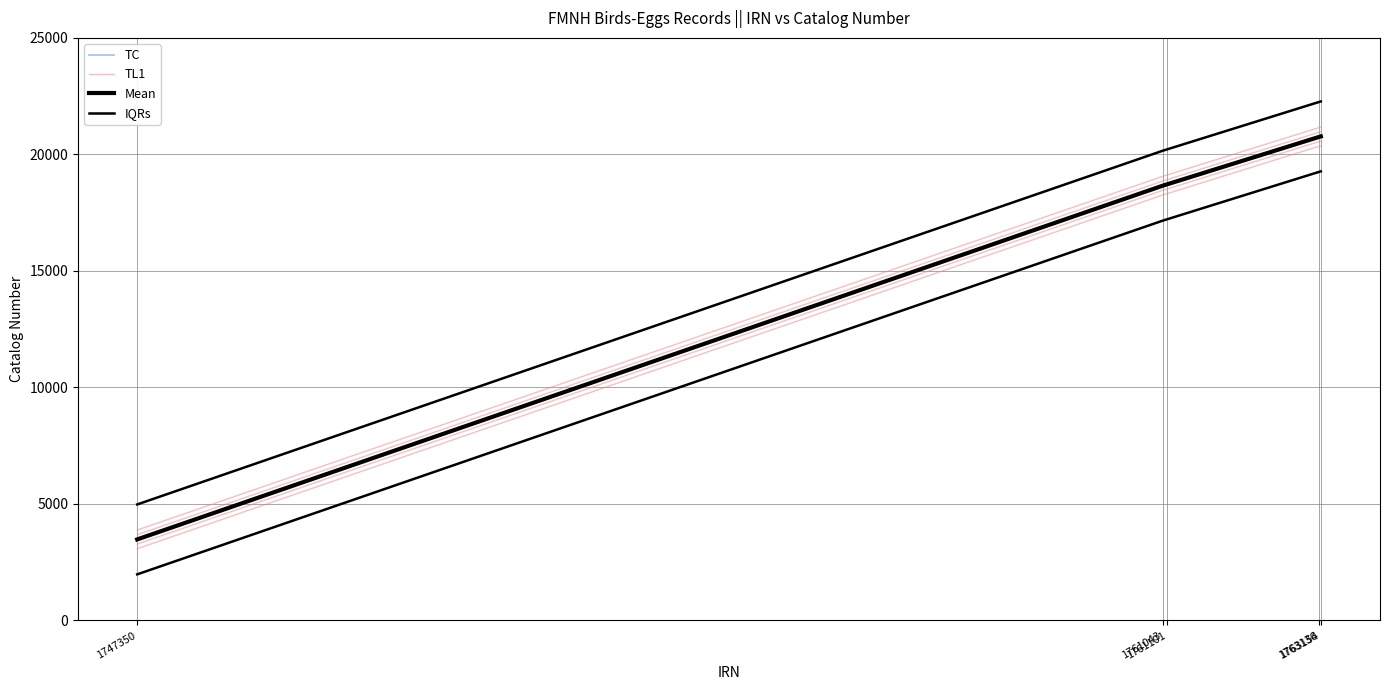

What are all the series names shown in the legend?

TC, TL1, Mean, IQRs